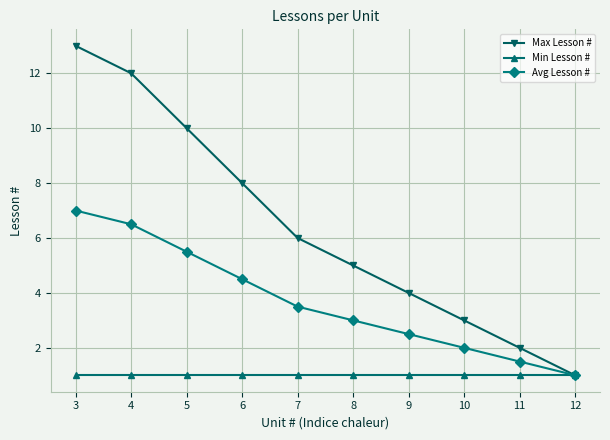

What are all the series names shown in the legend?

Max Lesson #, Min Lesson #, Avg Lesson #